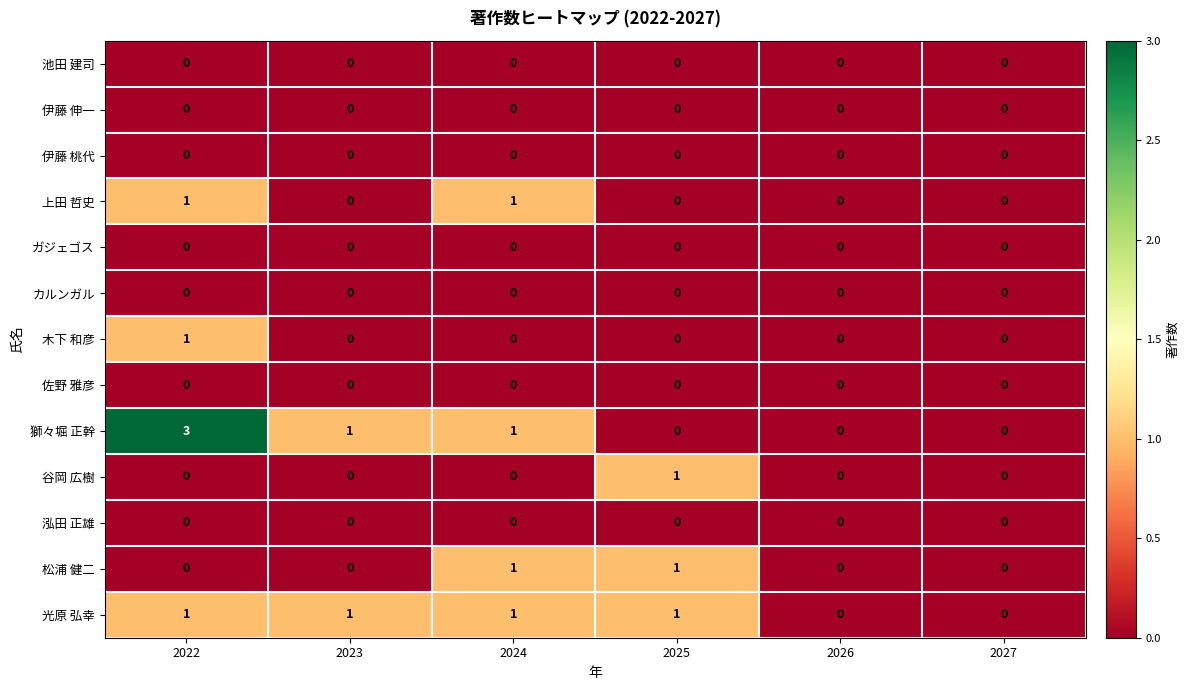

What is the maximum value shown in the chart?

3